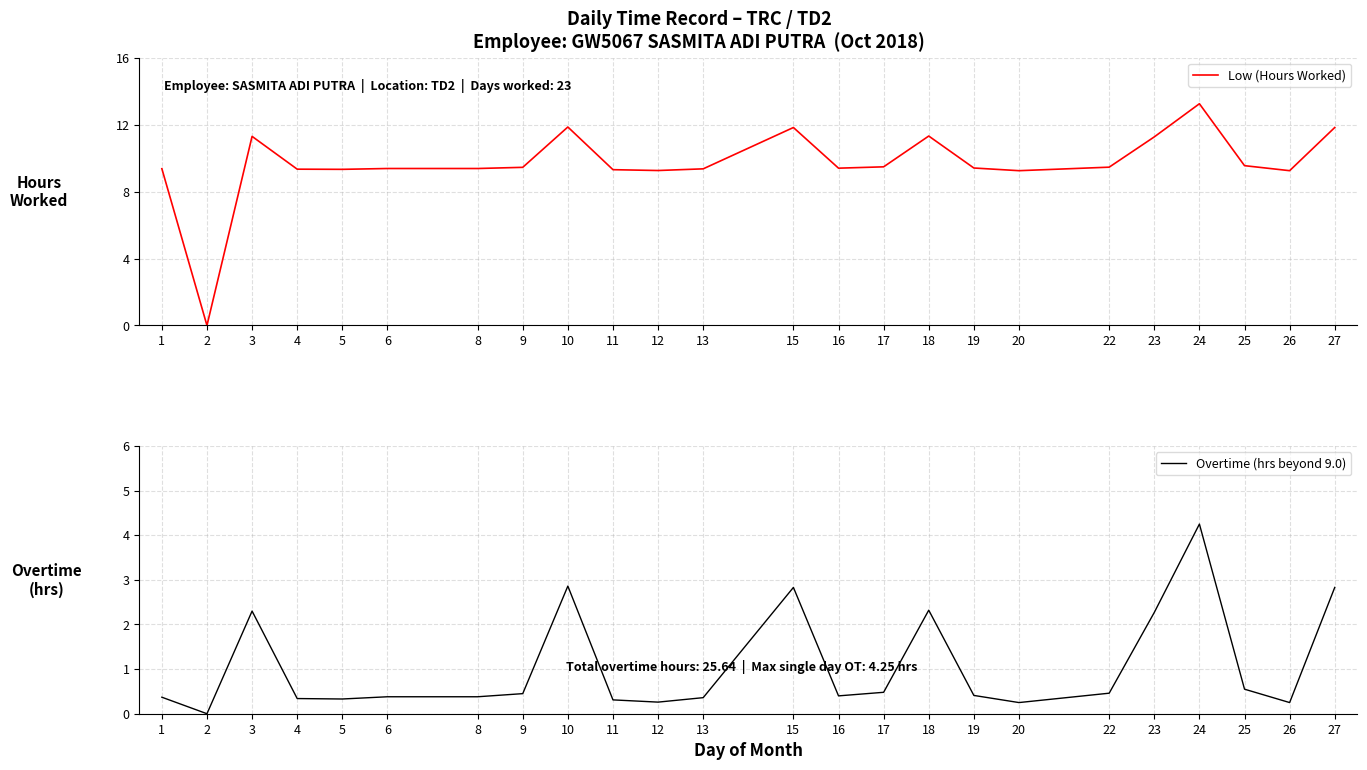

In Low (Hours Worked), how many points are lower than both neighbors (excluding endpoints)?

6